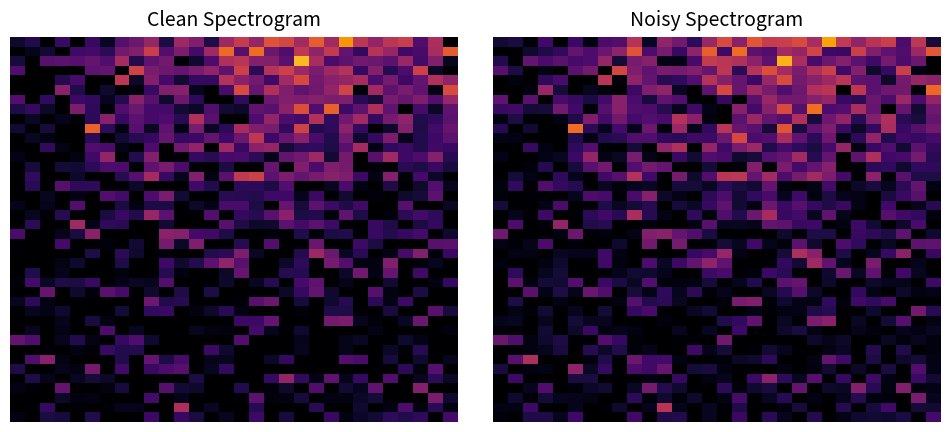

Between 26 and 5, which is larger?

26